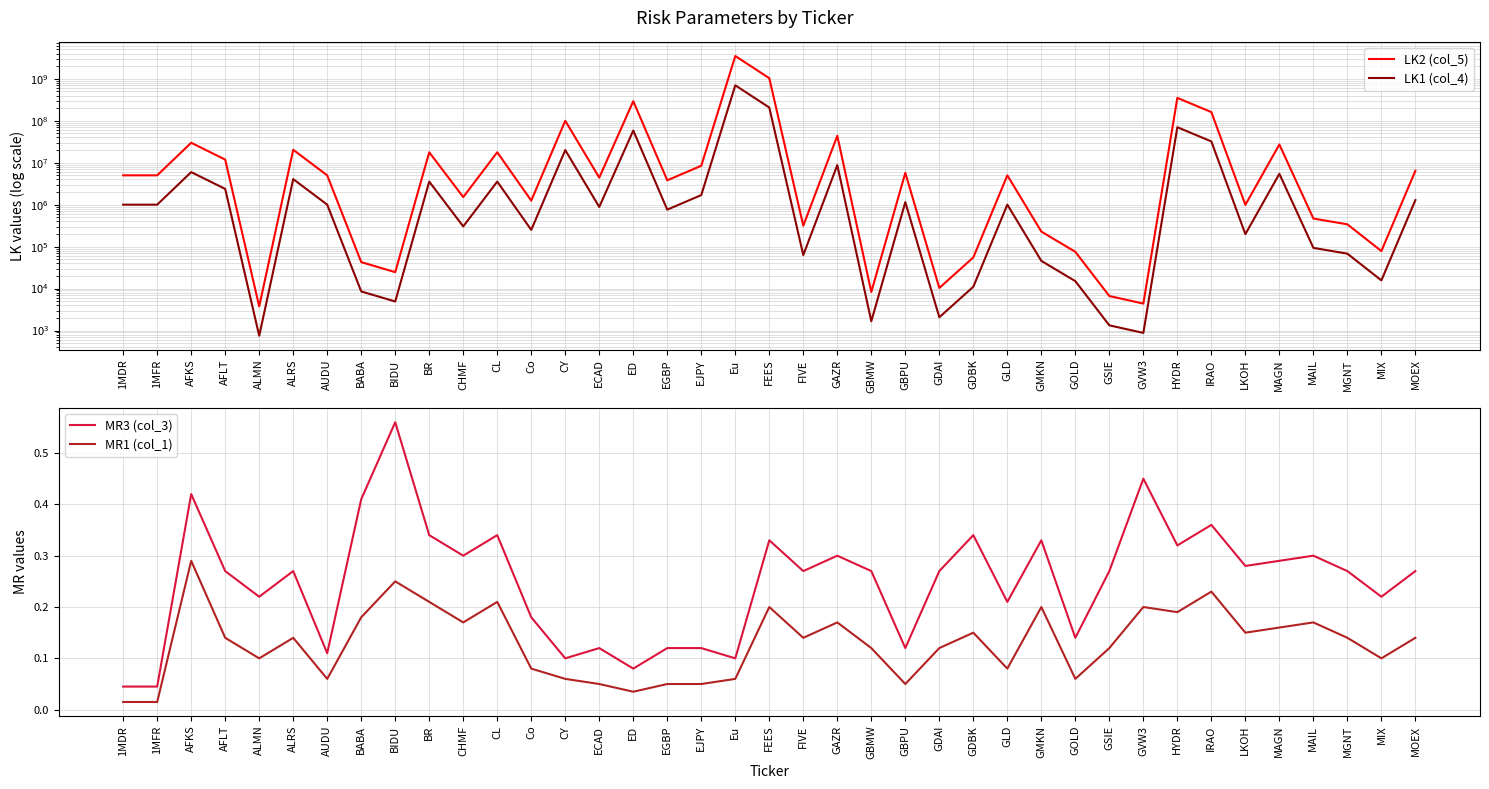

Which label corresponds to the smallest value in the chart?

1MDR